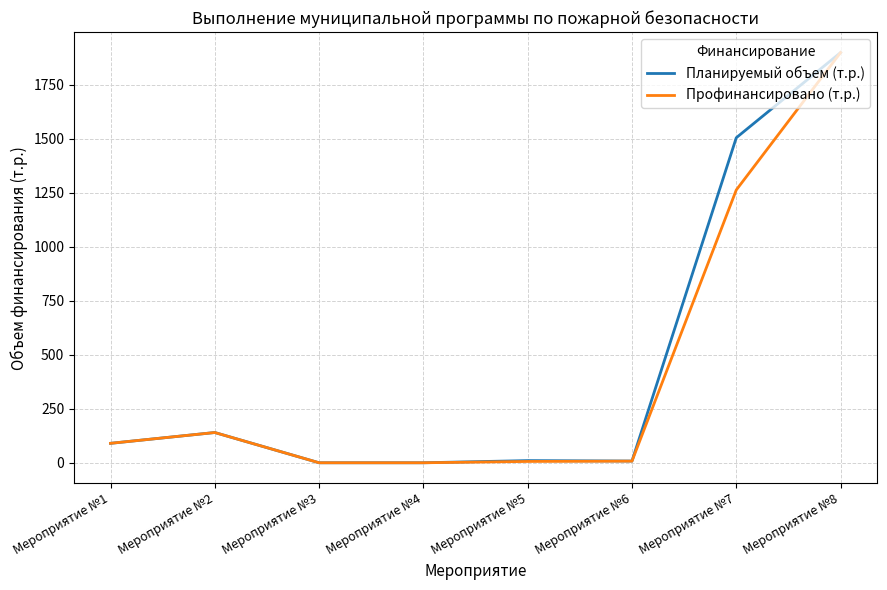

The value of Профинансировано (т.р.) at Мероприятие №7 is 831.1. True or false?

False